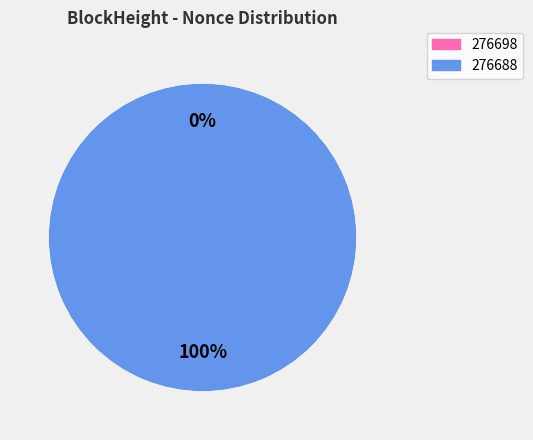

Is it true that 276688 is 100% of the pie?

True